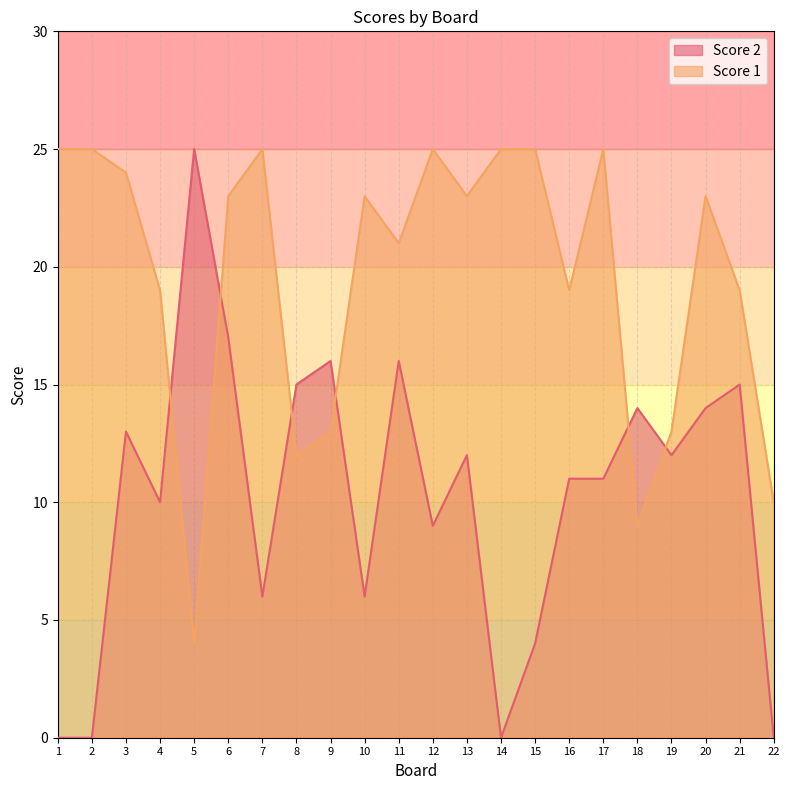

True or false: Score 1 has a value of 19 at 21.

True